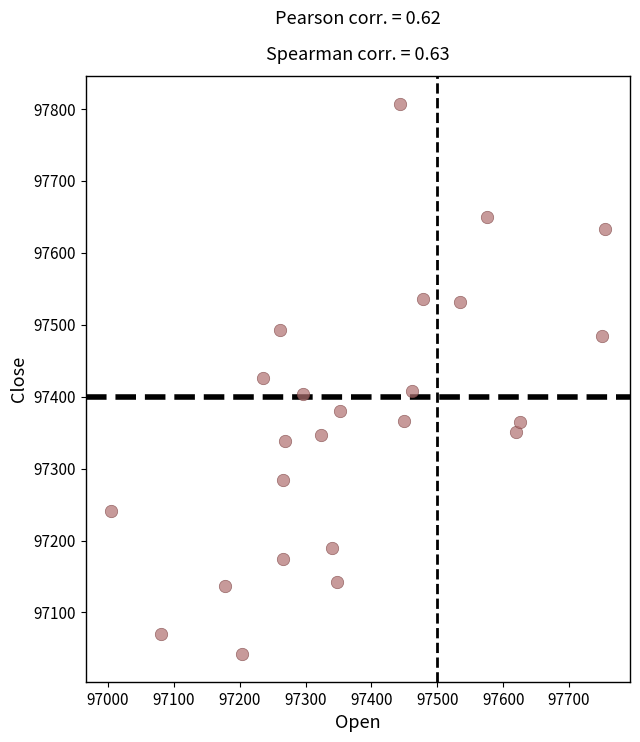

What is the range of X values (max minus min)?

751